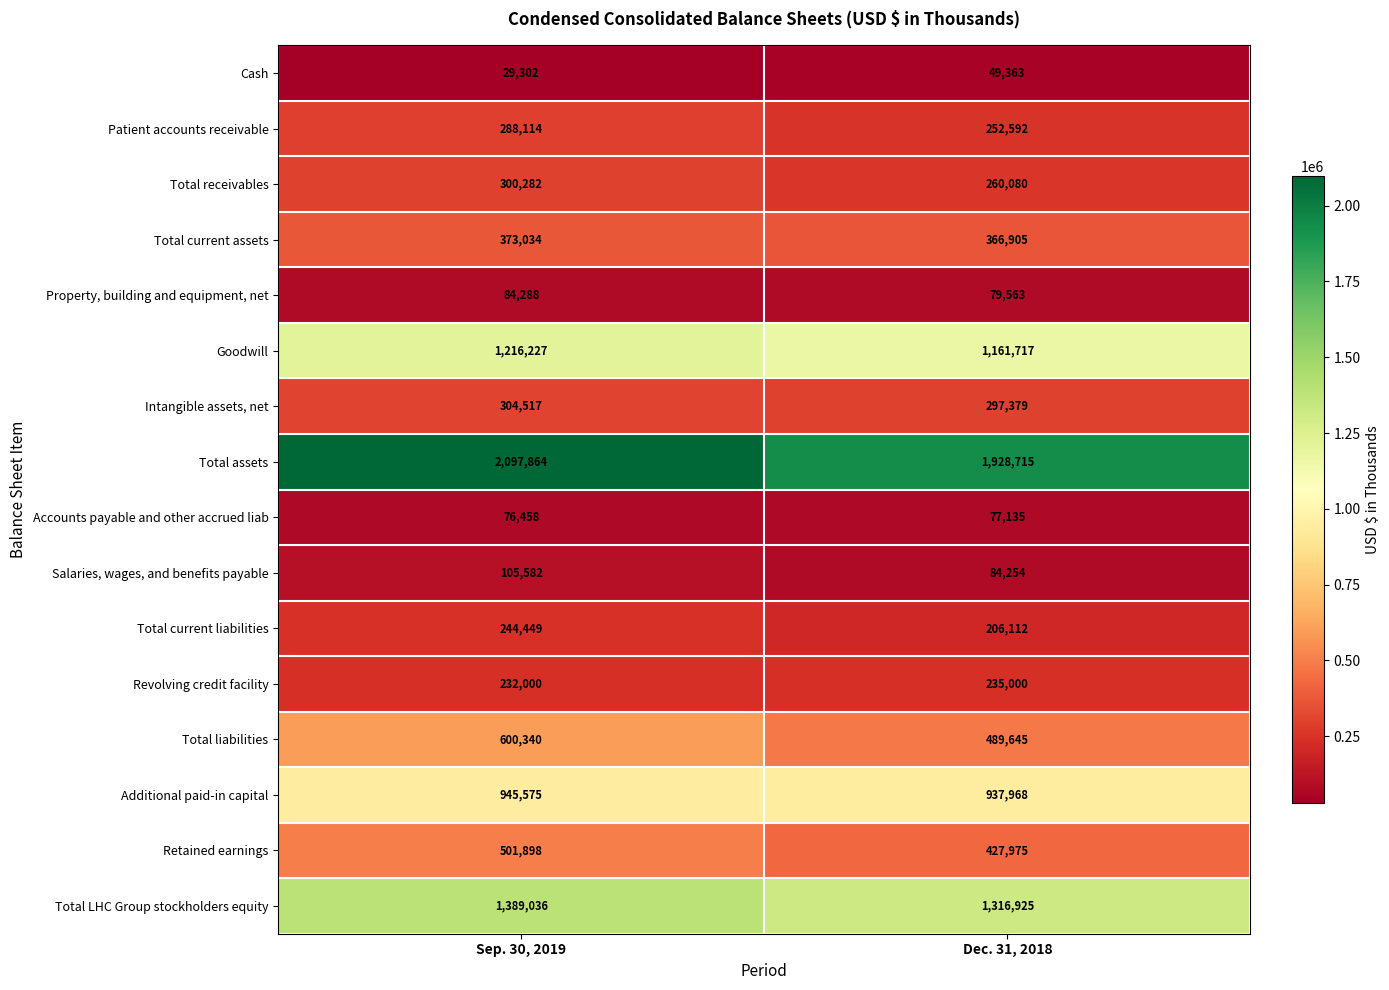

How many values in the Total receivables series are below 300282?

1